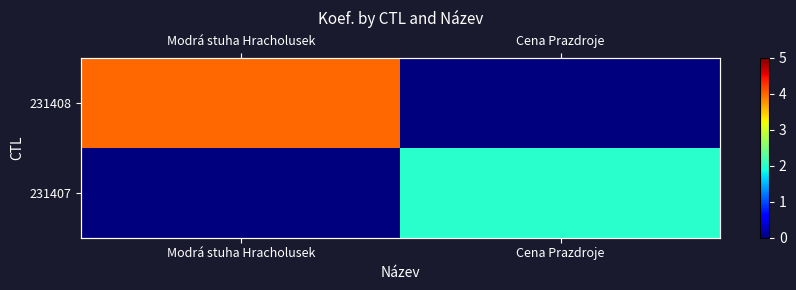

Between Modrá stuha Hracholusek and Cena Prazdroje, which is larger?

Modrá stuha Hracholusek